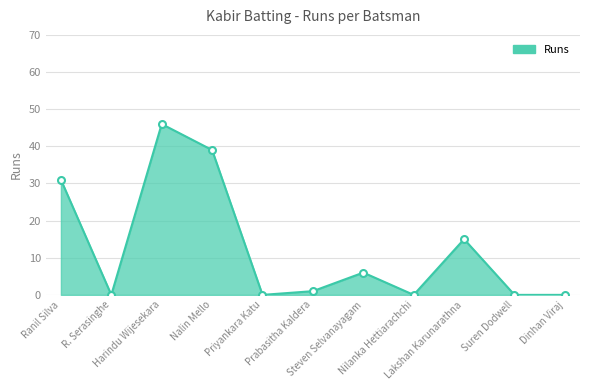

How many values are below 1?

5